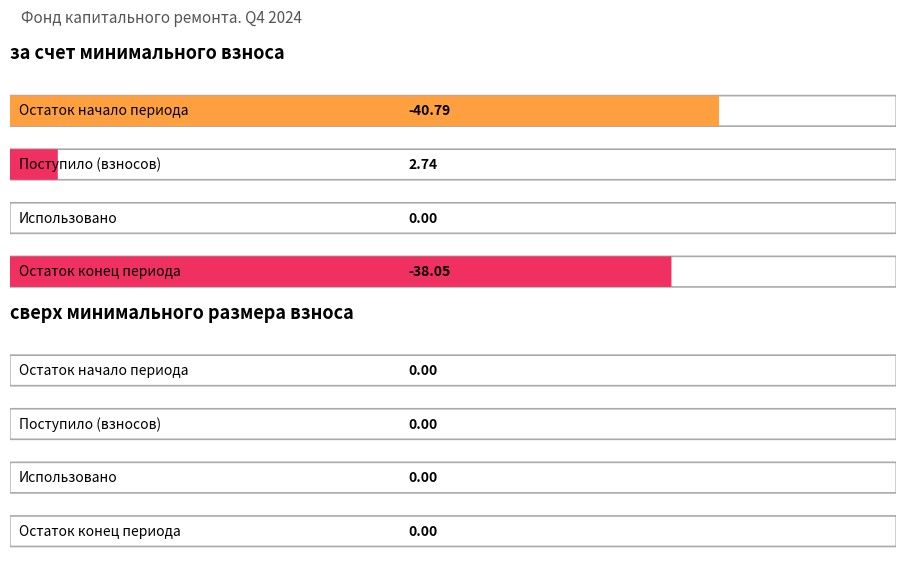

At which label does Average utilization reach its peak?

Поступило (взносов)